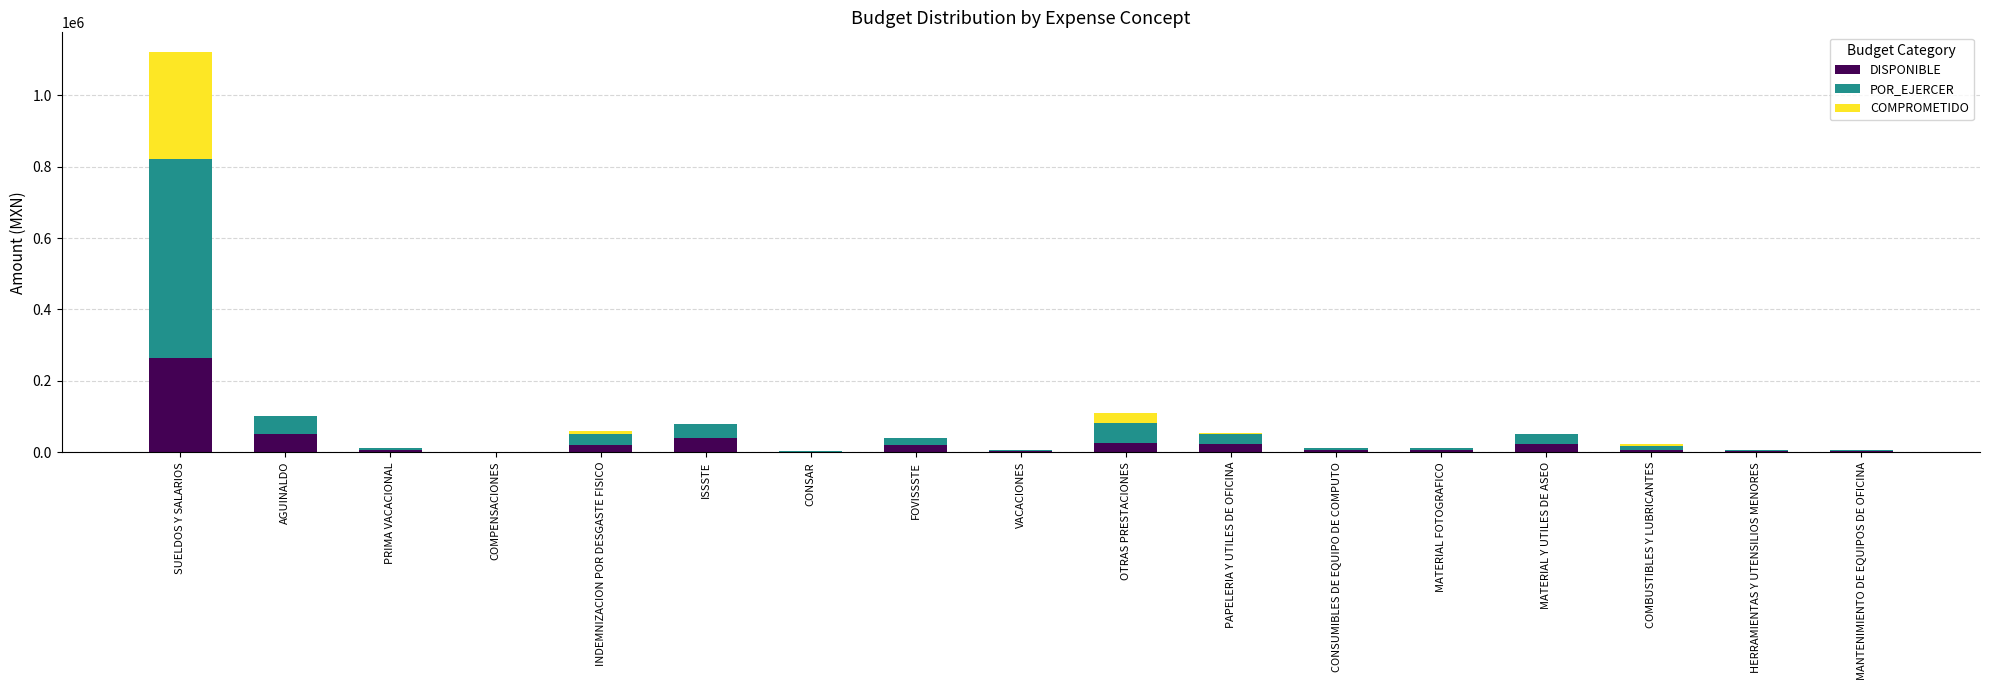

What is the highest value of the DISPONIBLE series?

262599.2